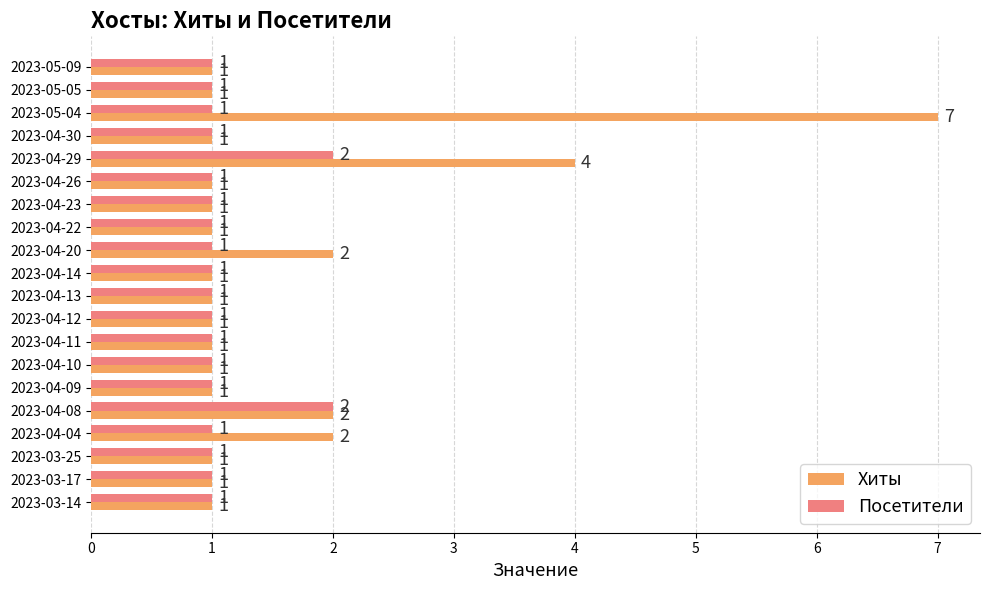

The Хиты series shows 0 at 2023-04-04. True or false?

False